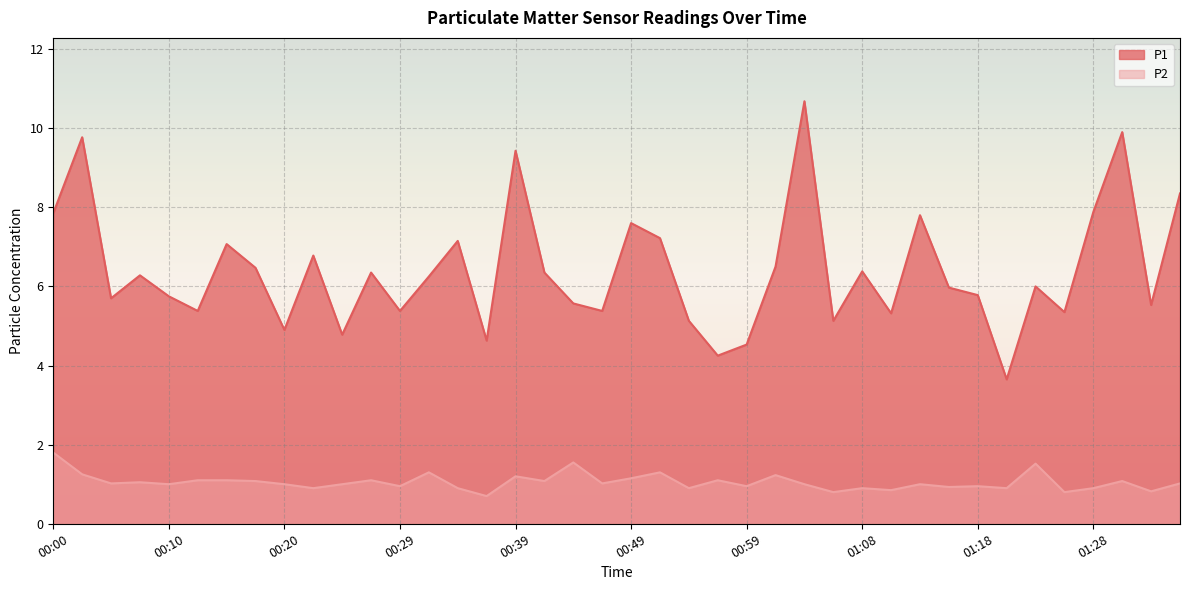

At which category does P2 reach its first local peak?

00:08